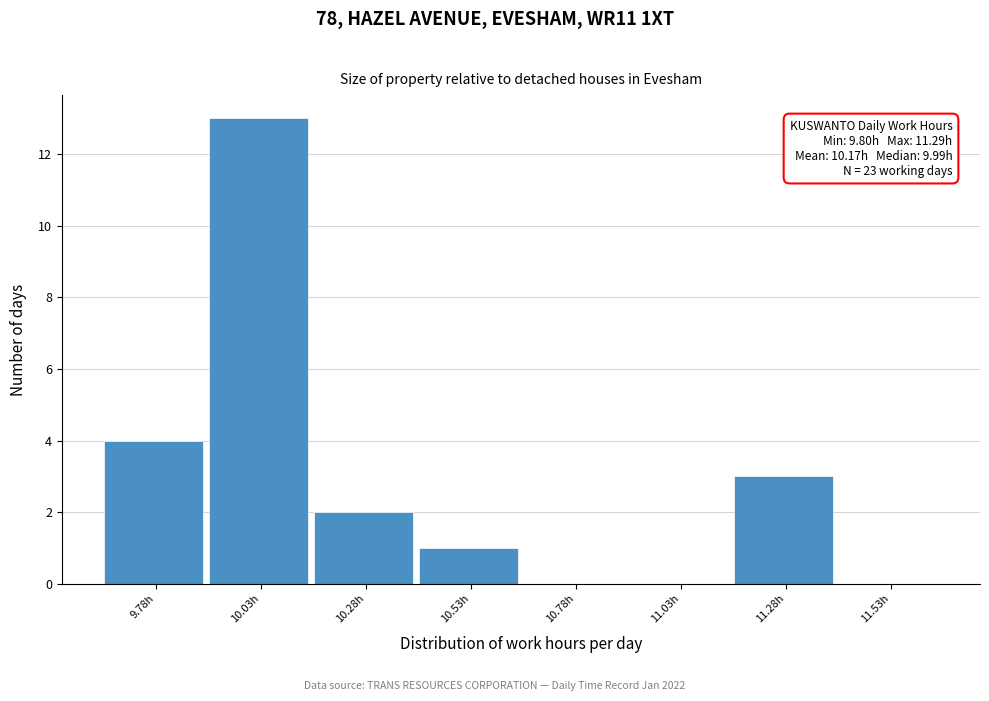

Over which range of the x-axis is the bar tallest?

9.90 to 10.15